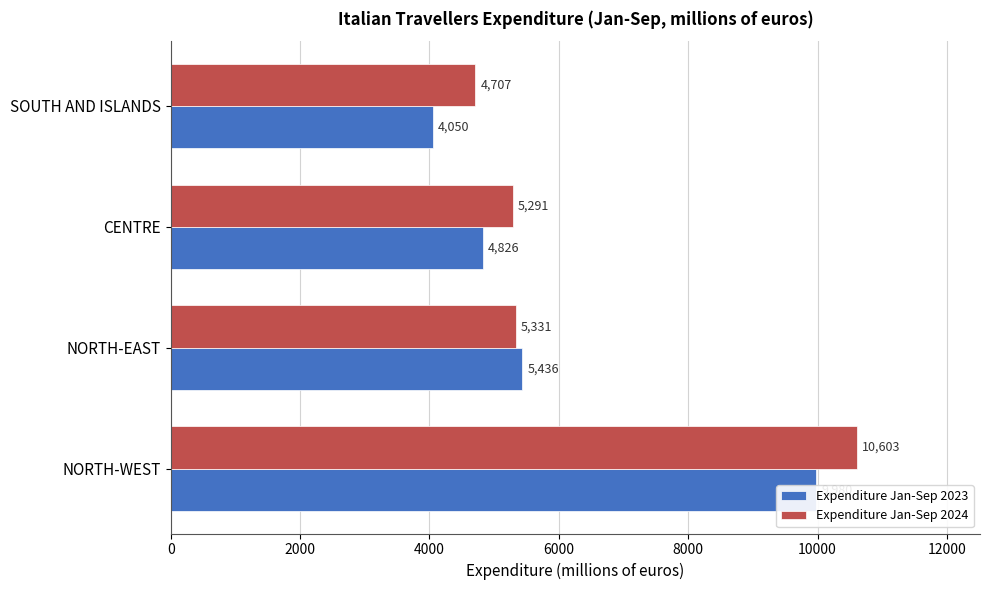

What is the value of the Expenditure Jan-Sep 2024 bar at the 3rd from the left?

5290.5